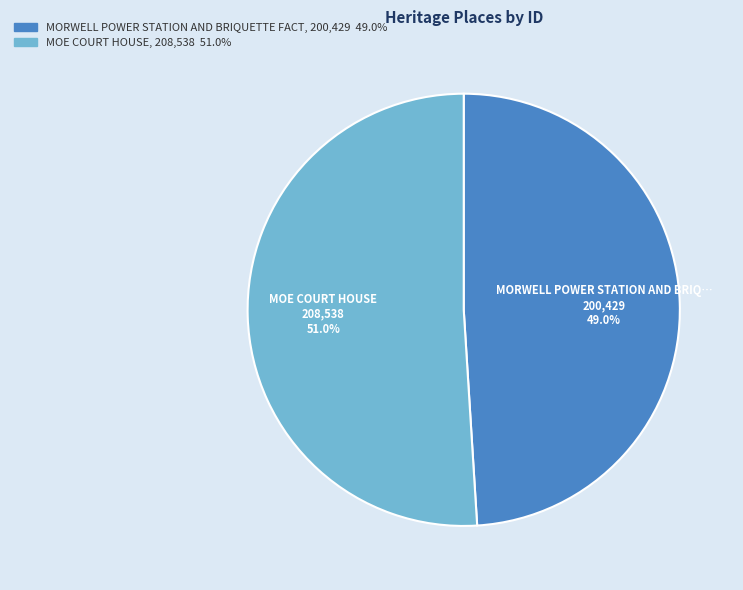

Is there a majority slice in this chart?

Yes